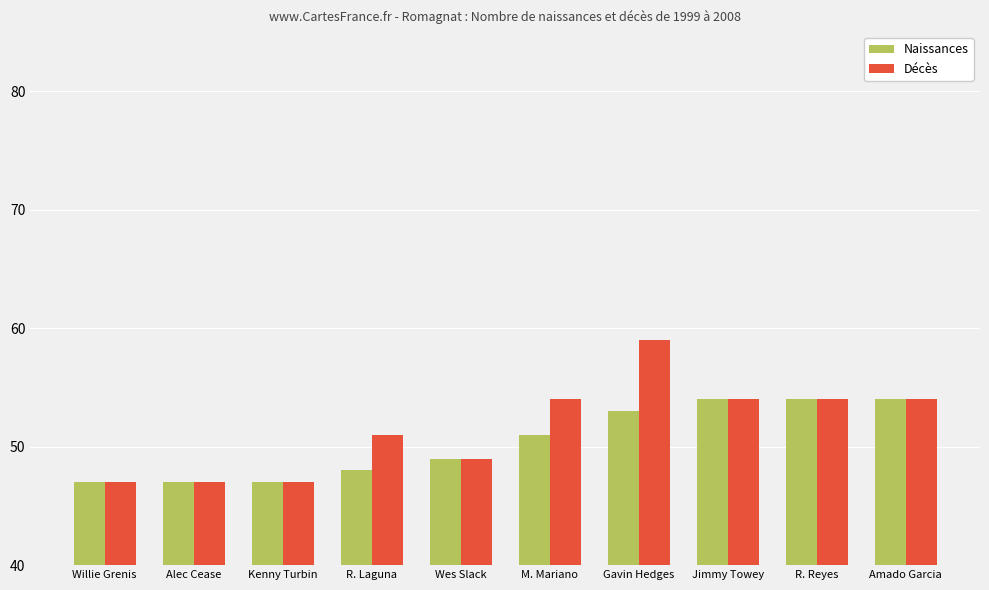

Which series changed the most between M. Mariano and Amado Garcia?

Naissances